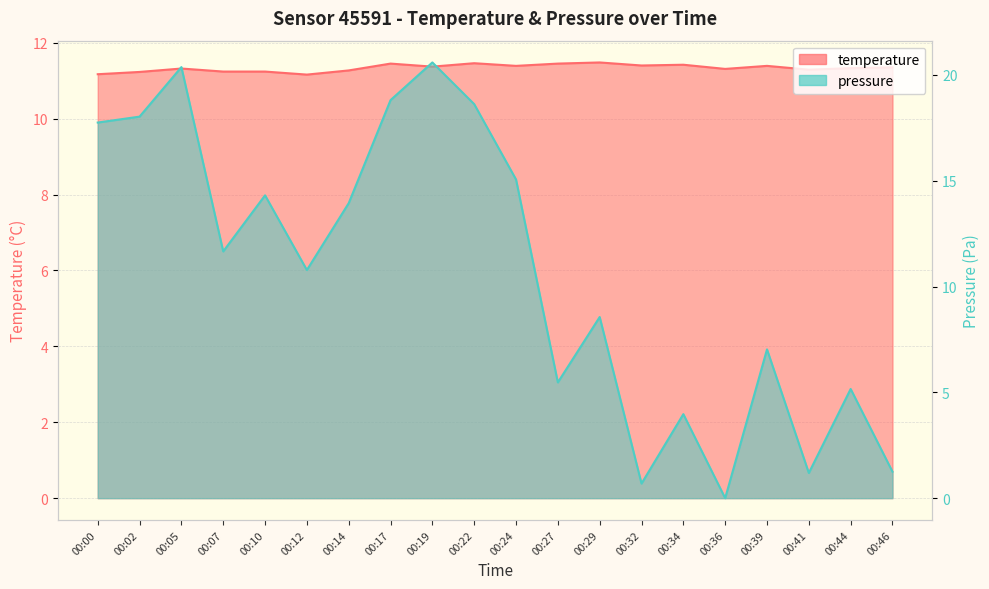

What is the spread (max minus min) of values at 00:22?

7.2